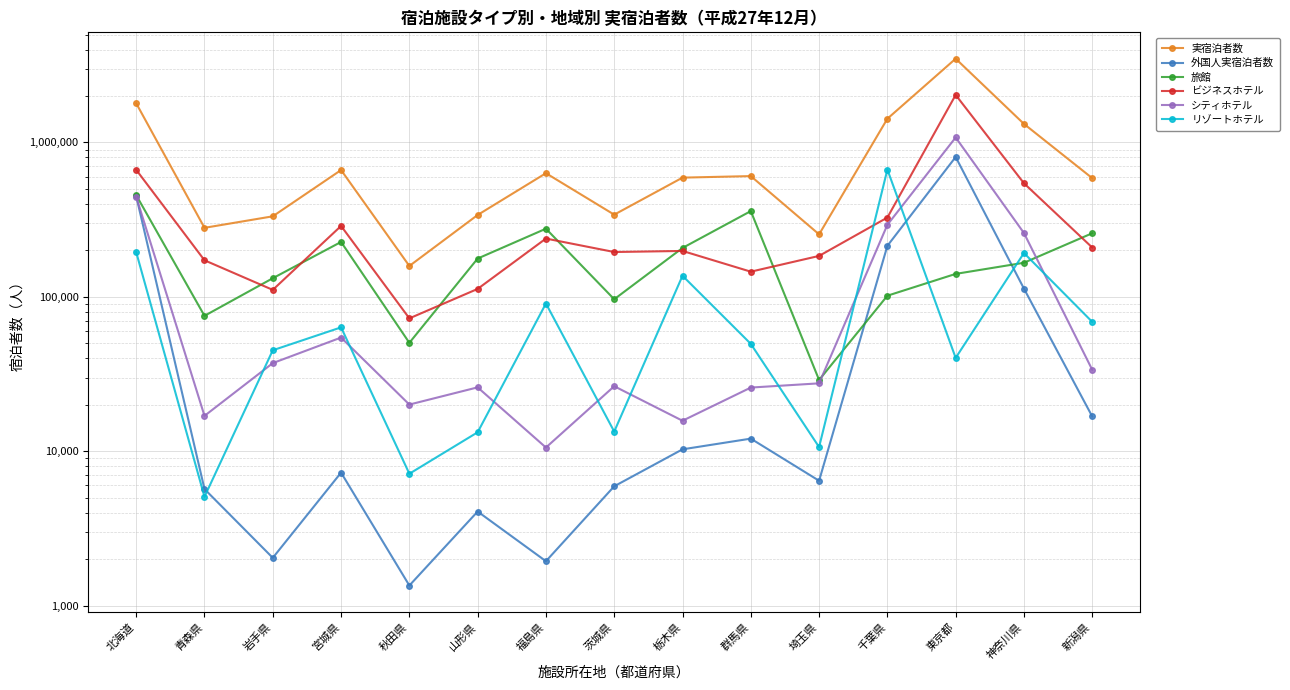

Does the chart have visible grid lines?

Yes